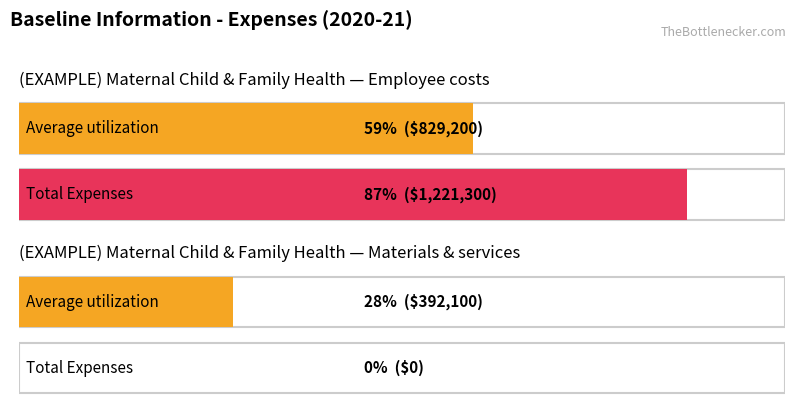

Which label corresponds to the largest value in the chart?

Employee costs